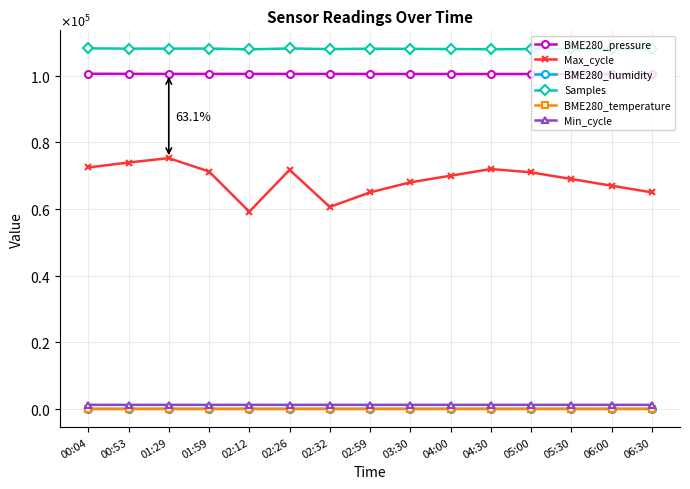

The value of BME280_humidity at 02:59 is 71.5. True or false?

True